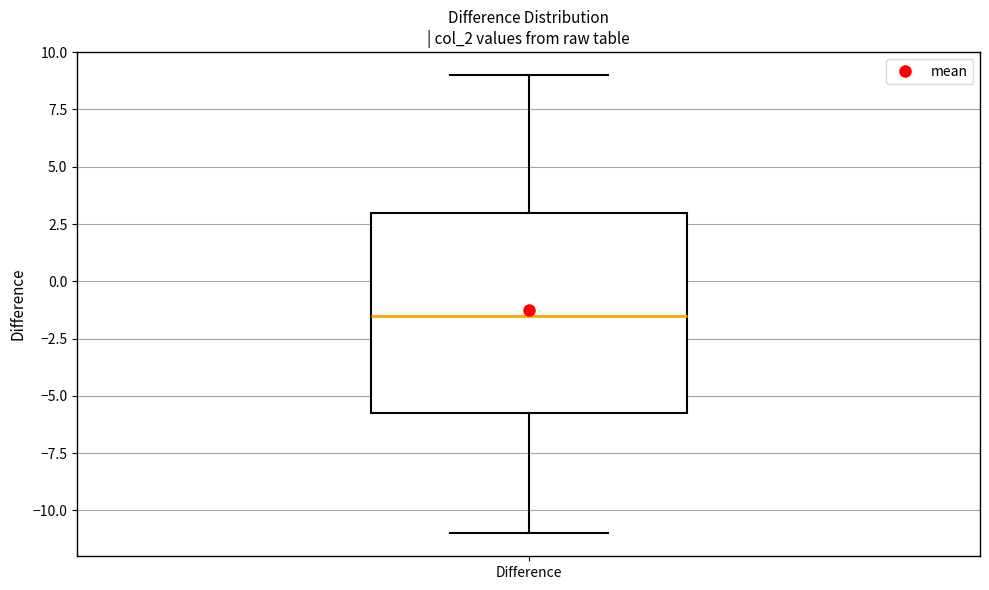

Transcribe this box plot: give where the median line is, the range the box spans, and where the two whiskers end, as read against the y-axis. The values are not printed on the chart, so give them approximately, as read against the axis.

median -1.5, box -5.5 to 3.0, whiskers -11.0 to 9.0